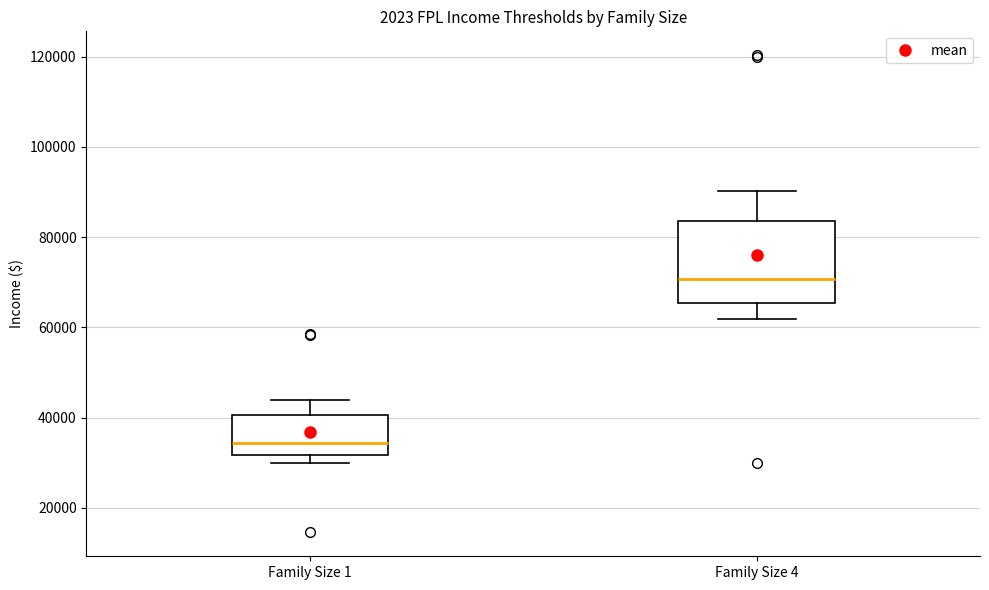

Reading left to right, read every box against the y-axis: the position of its median line, the range the box covers, and the ends of its whiskers. The values are not printed on the chart, so give them approximately, as read against the axis.

Family Size 1: median 34000, box 32000 to 40000, whiskers 30000 to 44000
Family Size 4: median 70000, box 66000 to 84000, whiskers 62000 to 90000